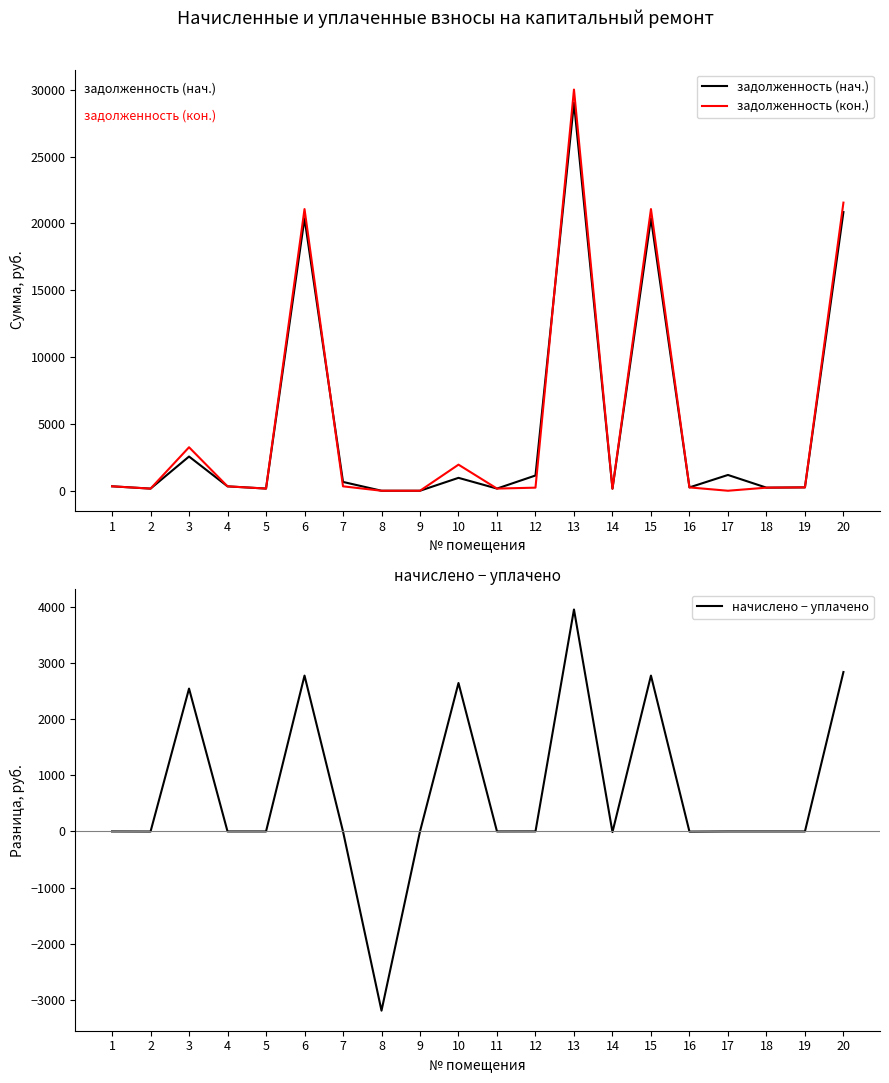

What is the value of the задолженность (нач.) point at the 2nd from the left?

158.9